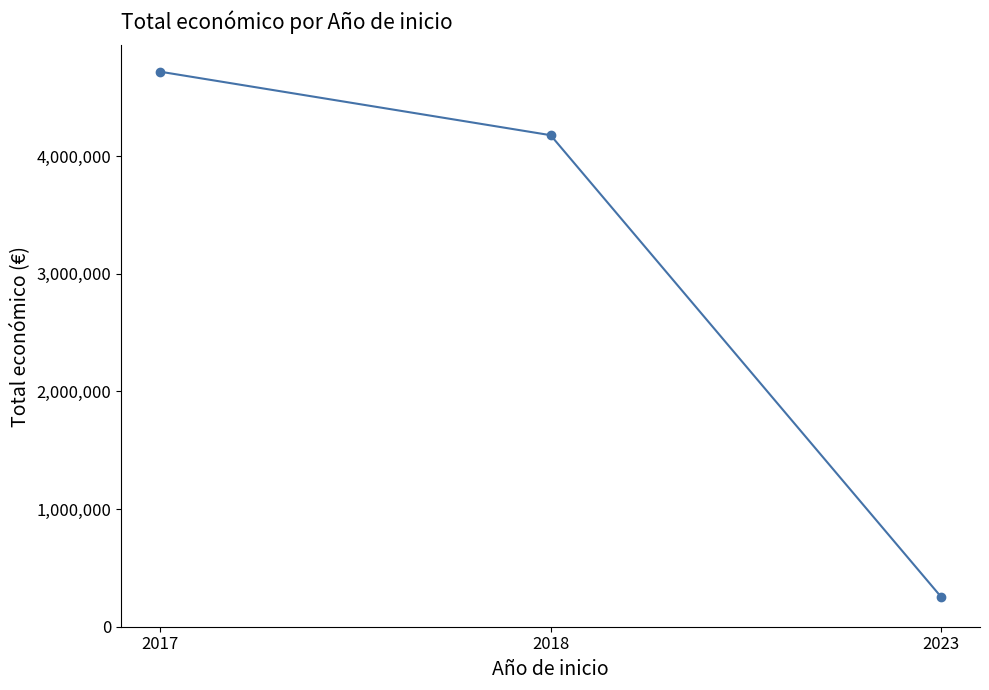

The value at 2018 is 6532225.1. True or false?

False